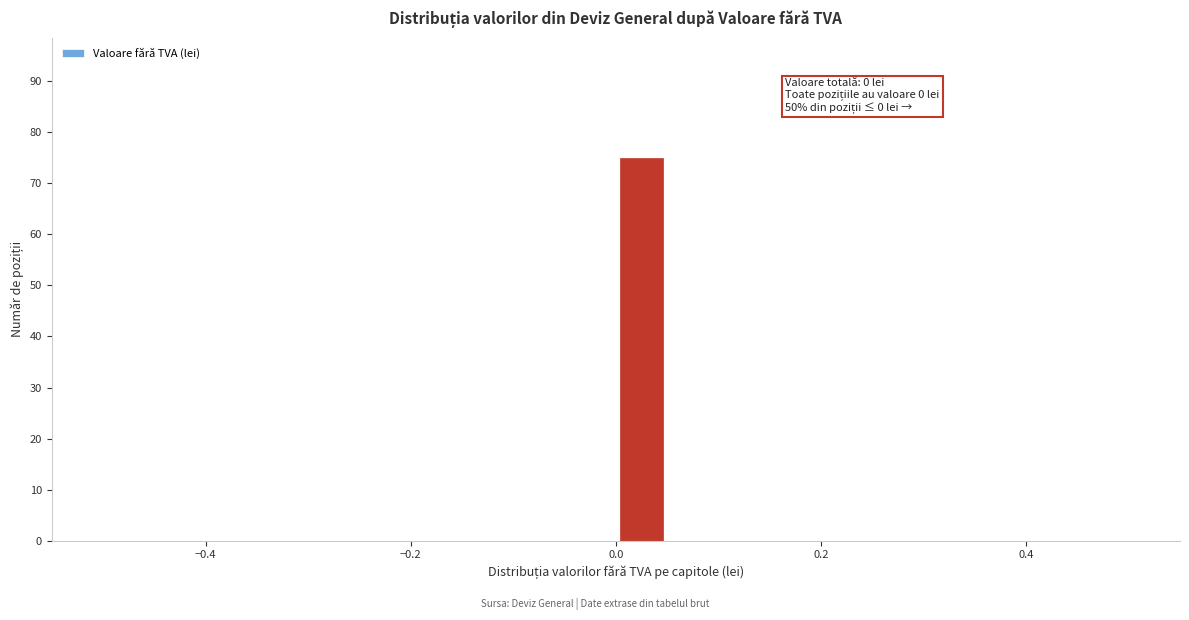

Around what value on the x-axis is the tallest bar? Give the approximate position of its centre, as read against the axis.

0.02